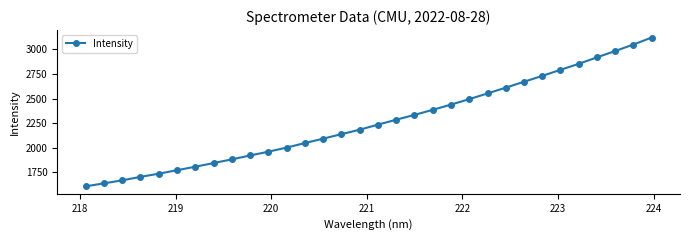

What is the difference between the second highest and second lowest values?

1410.8